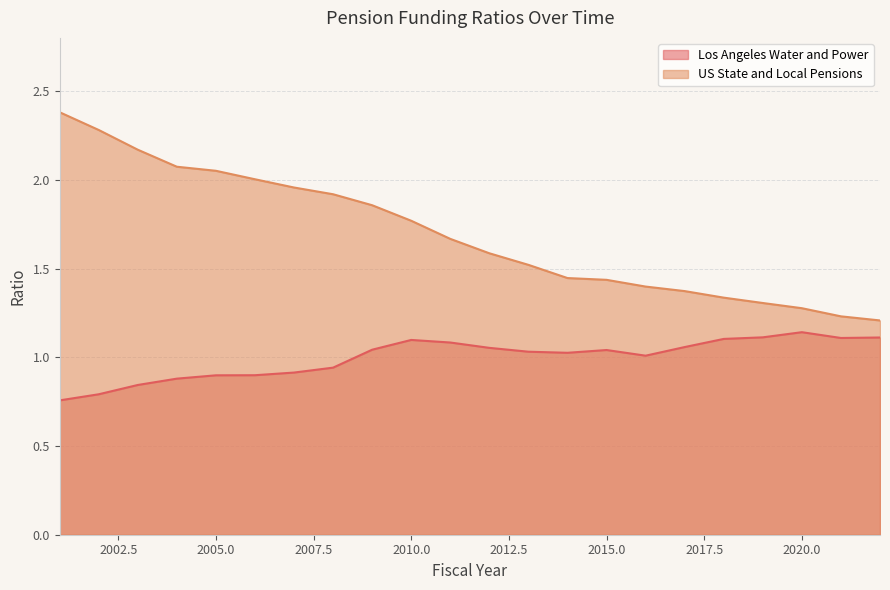

Is it true that Los Angeles Water and Power equals 1.4 at 2002?

False